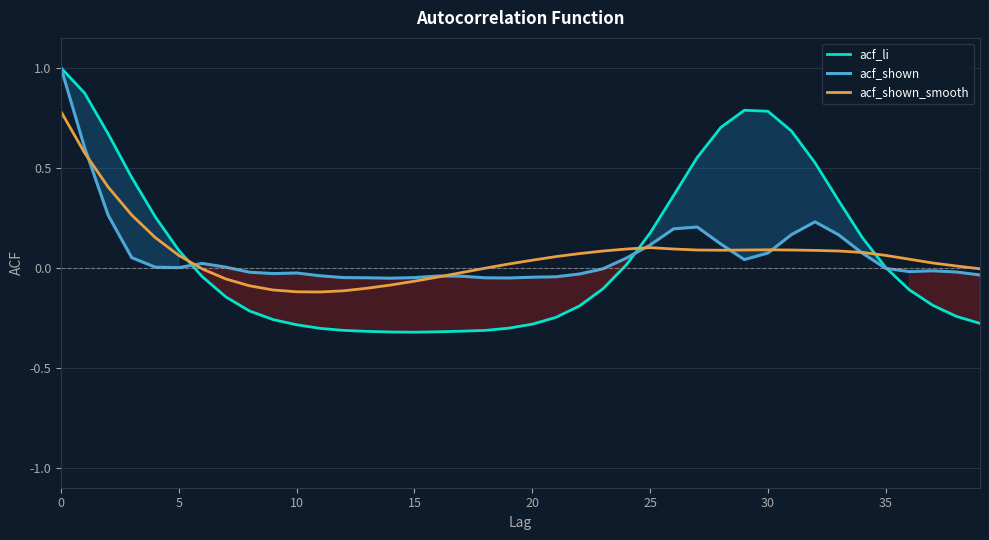

What is the spread (max minus min) of values at 21?

0.3